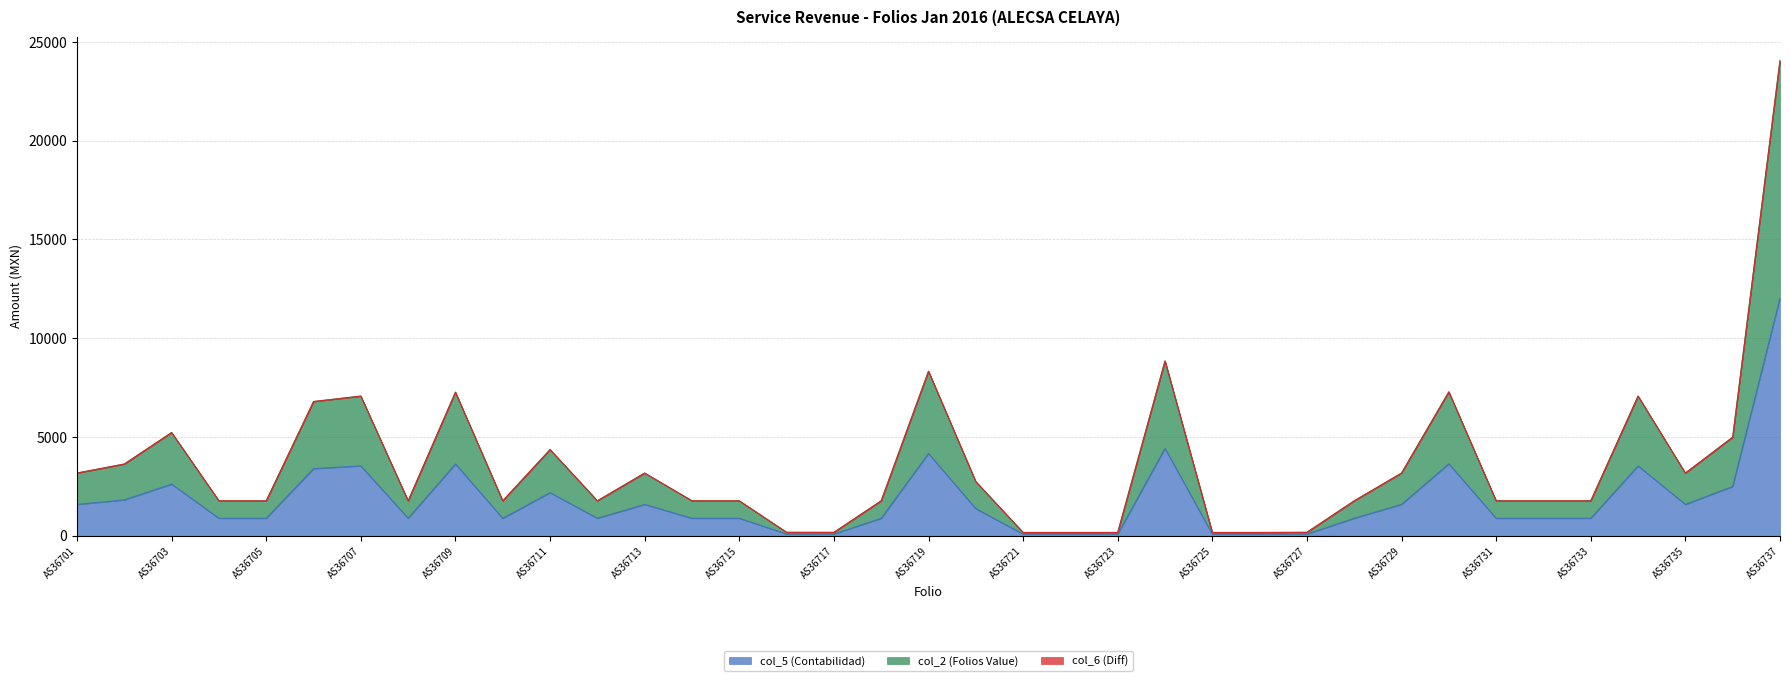

True or false: col_5 (Contabilidad) and col_2 (Folios Value) cross at least once.

False